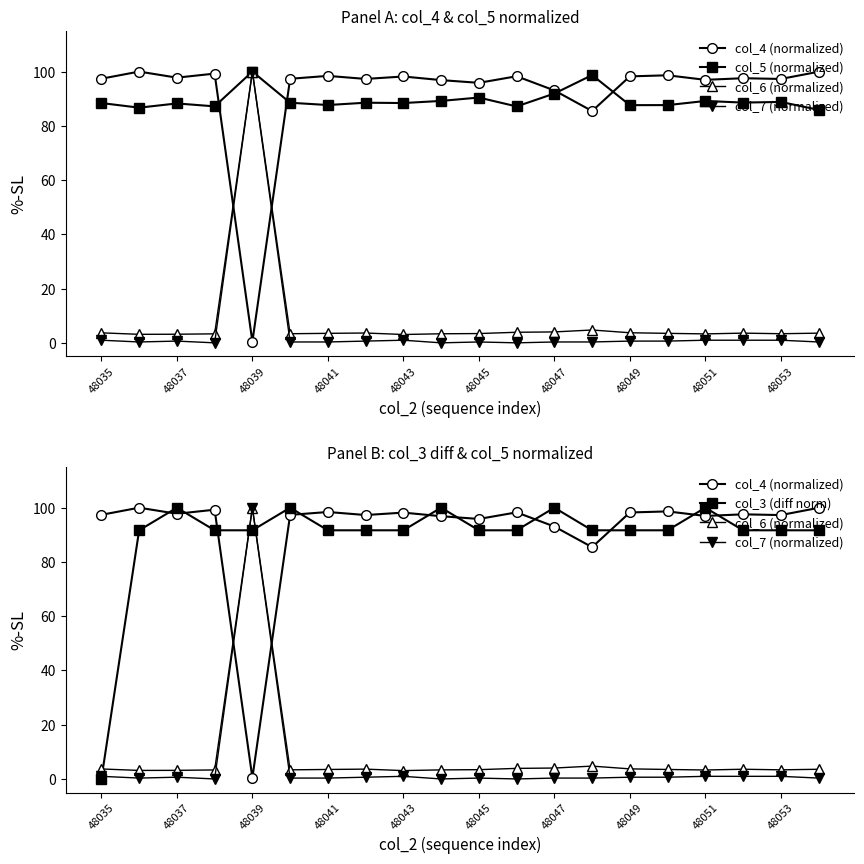

How many values in the col_3 (diff norm) series are below 91?

1